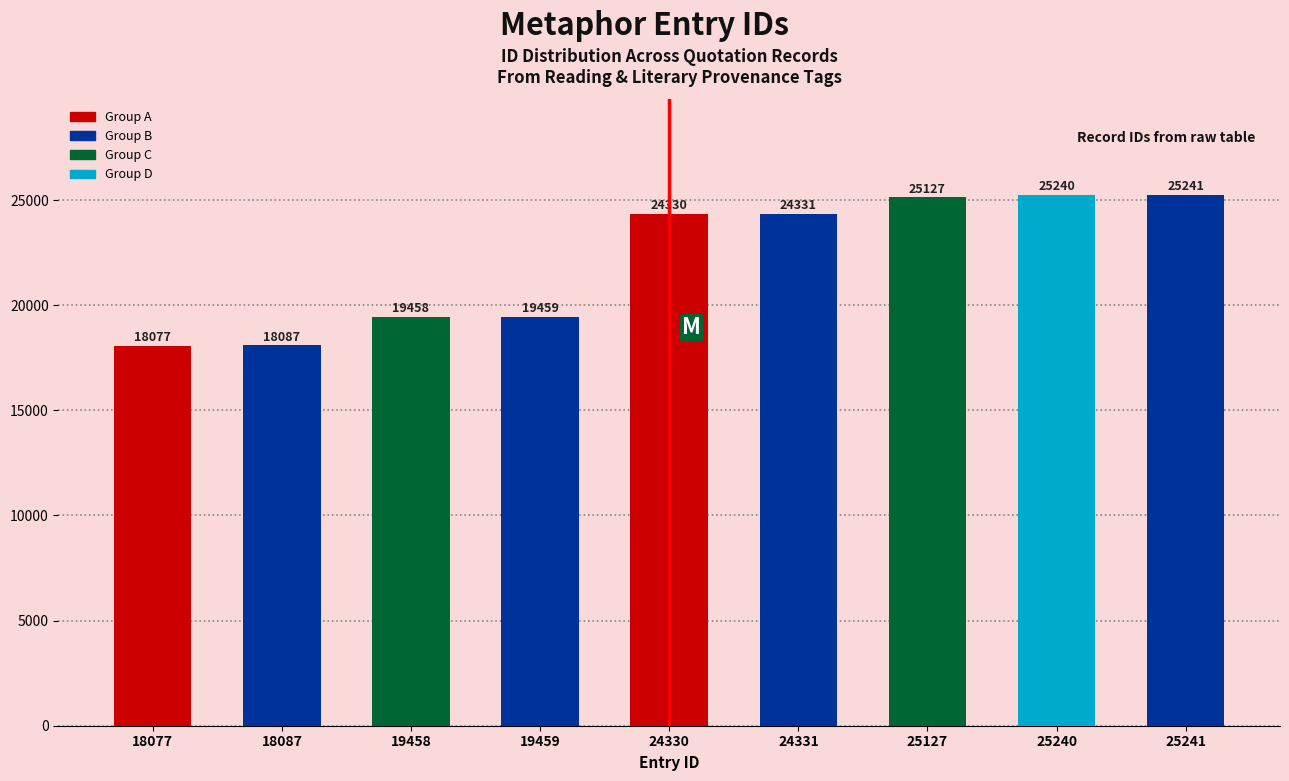

Which has a higher value, 18087 or 19459?

19459